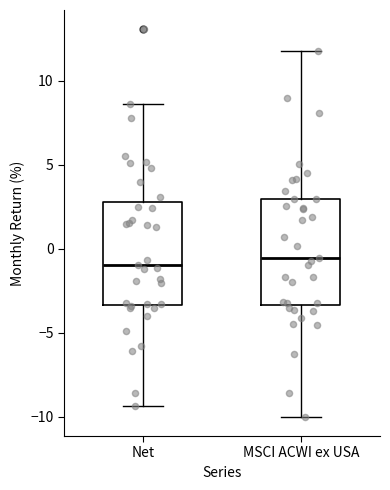

Reading left to right, read every box against the y-axis: the position of its median line, the range the box covers, and the ends of its whiskers. The values are not printed on the chart, so give them approximately, as read against the axis.

Net: median -1.0, box -3.5 to 3.0, whiskers -9.5 to 8.5
MSCI ACWI ex USA: median -0.5, box -3.5 to 3.0, whiskers -10.0 to 12.0